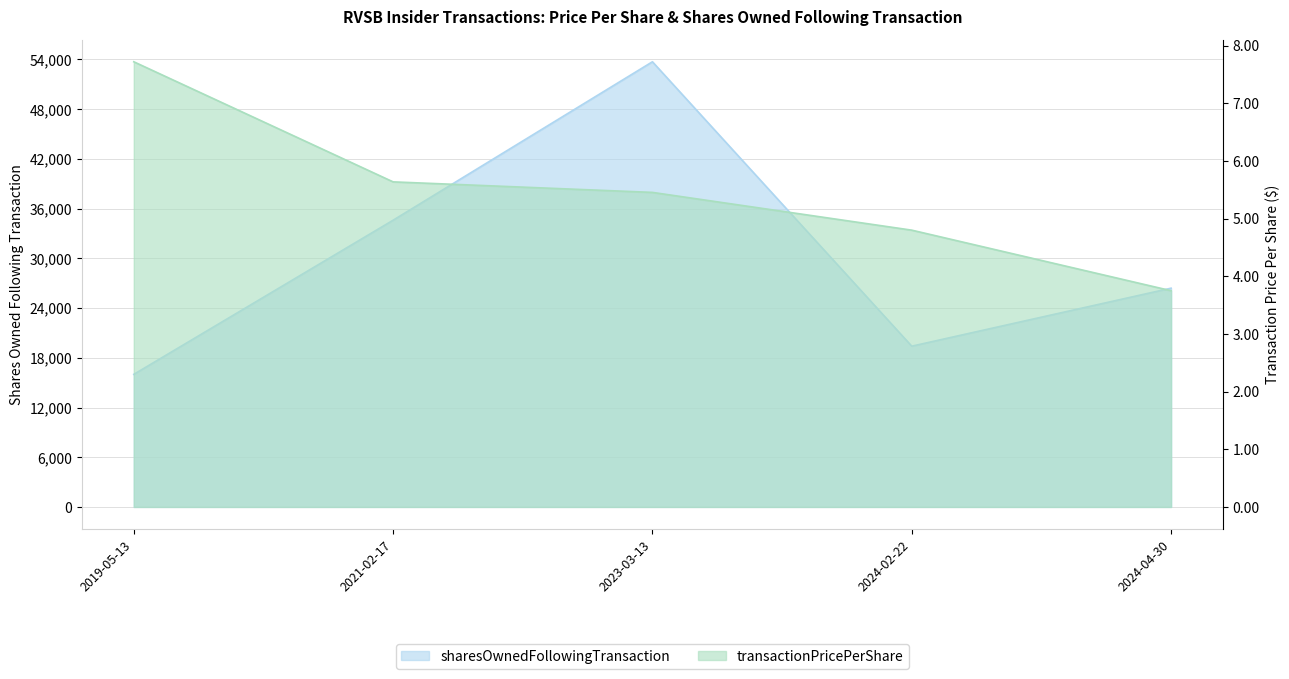

Between 2021-02-17 and 2023-03-13, which series saw the biggest shift?

sharesOwnedFollowingTransaction